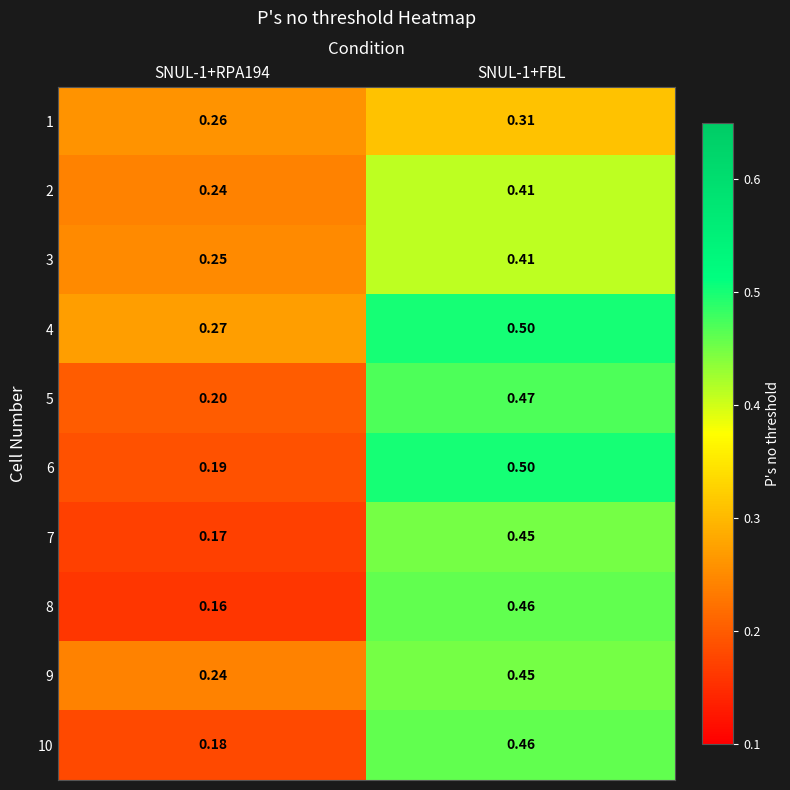

What is the total value across all series at SNUL-1+FBL?

4.4